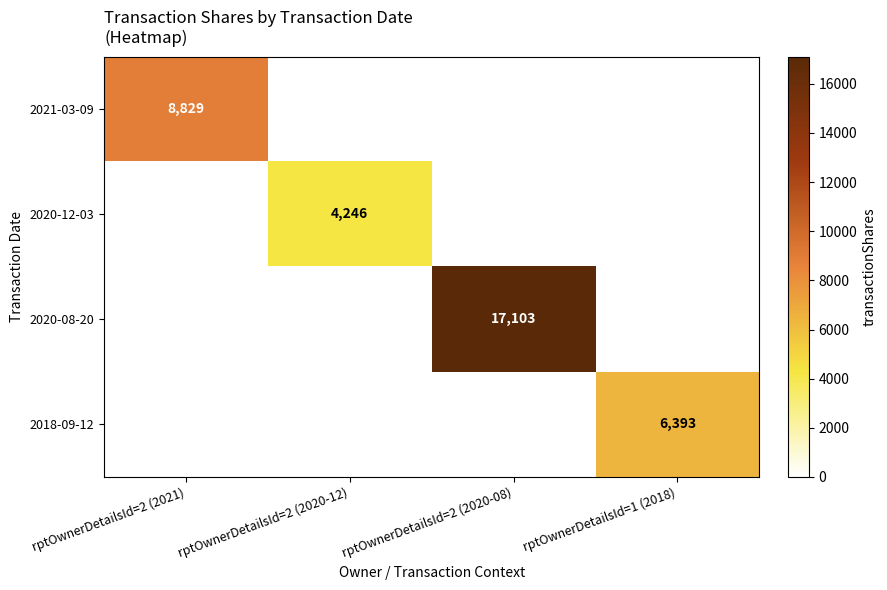

The 2021-03-09 series shows 12720 at rptOwnerDetailsId=2 (2021). True or false?

False